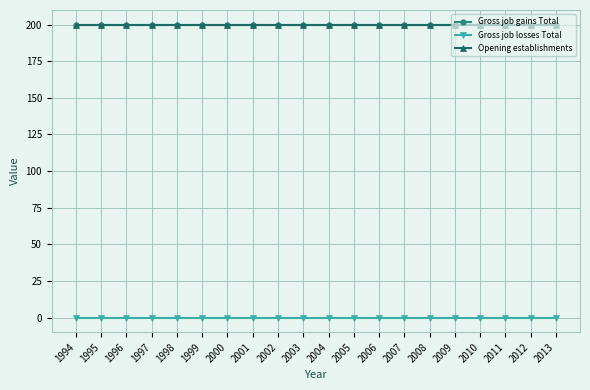

Is it true that Opening establishments equals 44 at 2013?

False